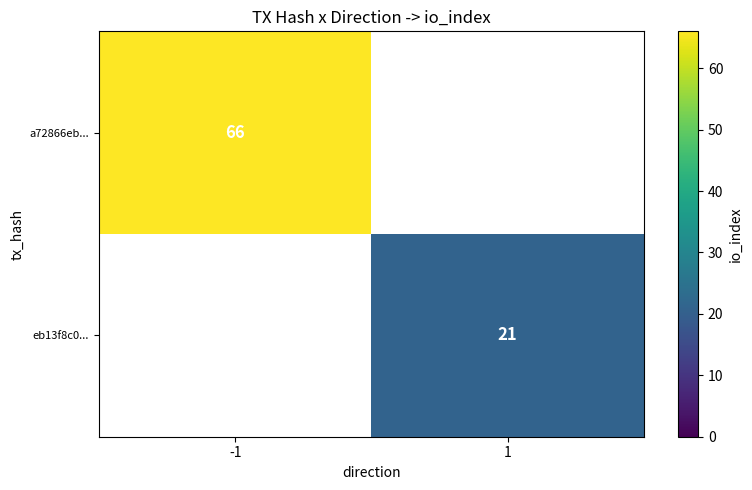

True or false: eb13f8c0... has a value of 10 at 1.

False